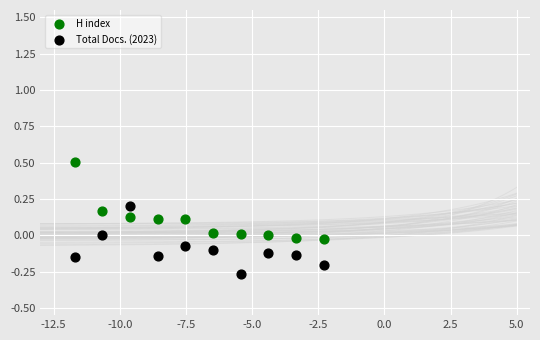

Across all data points, what is the range of Y values (max minus min)?

0.8